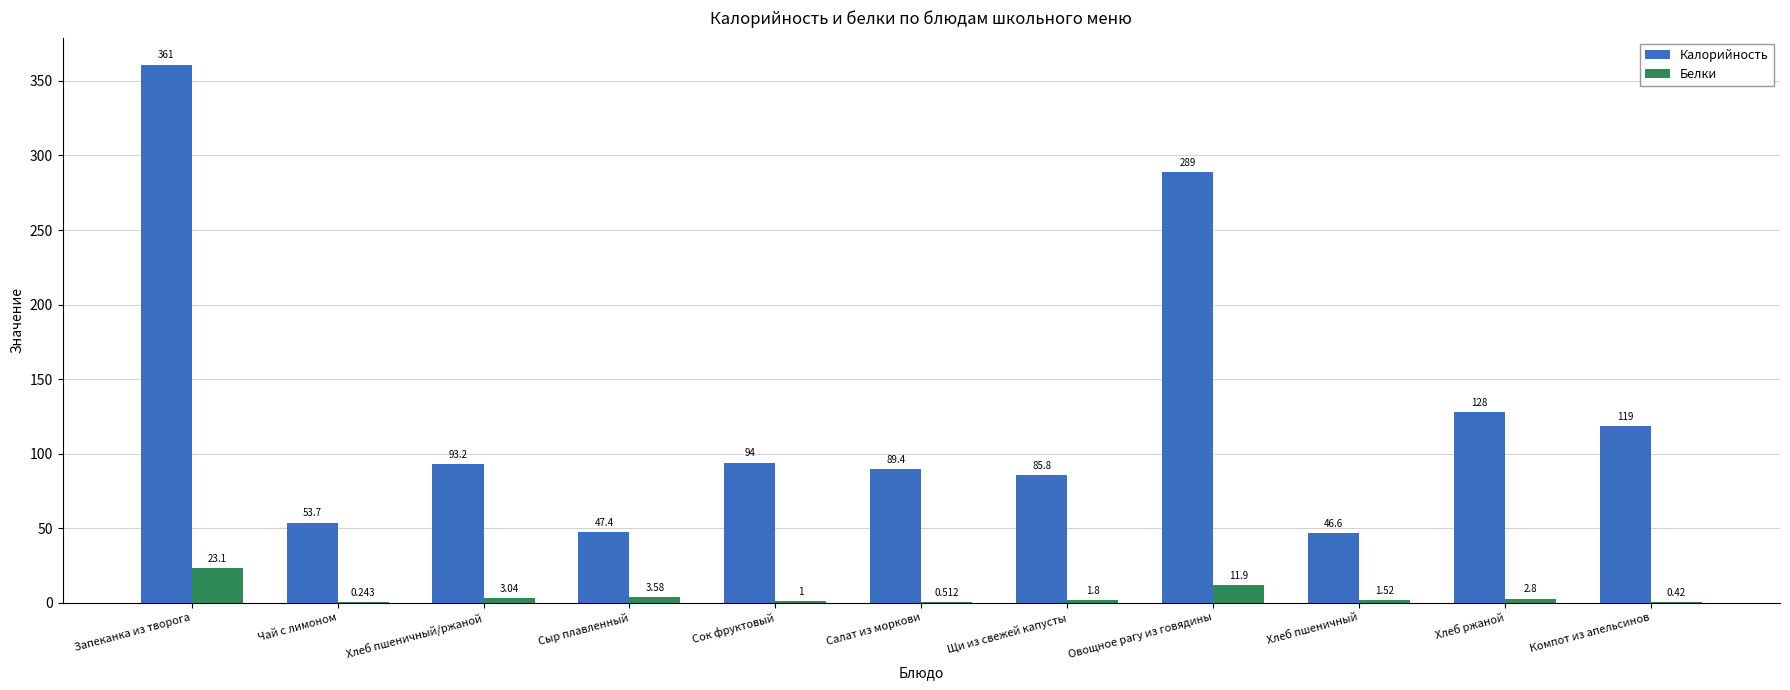

True or false: Калорийность has a value of 79.0 at Чай с лимоном.

False